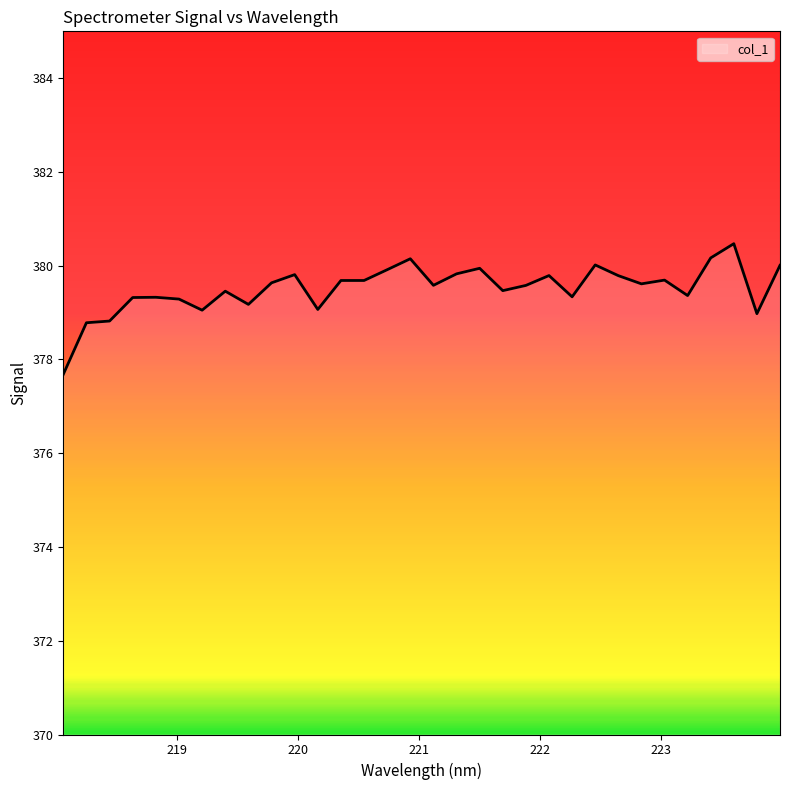

What is the difference between the maximum and minimum values?

2.8